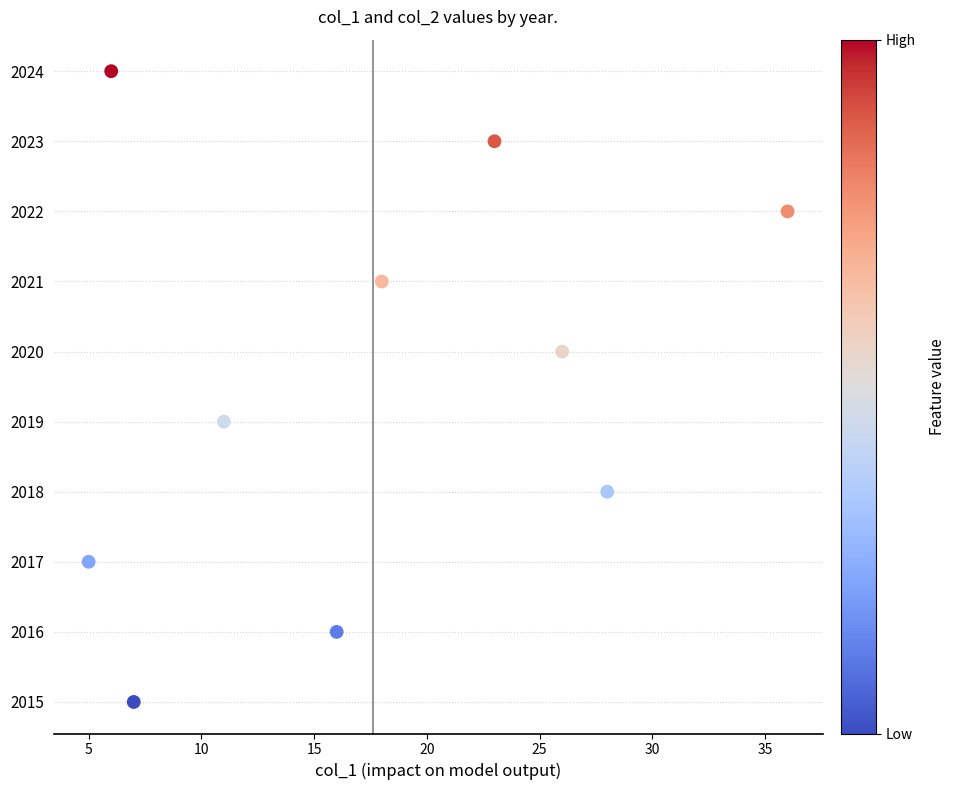

What is the average Y value?

2020